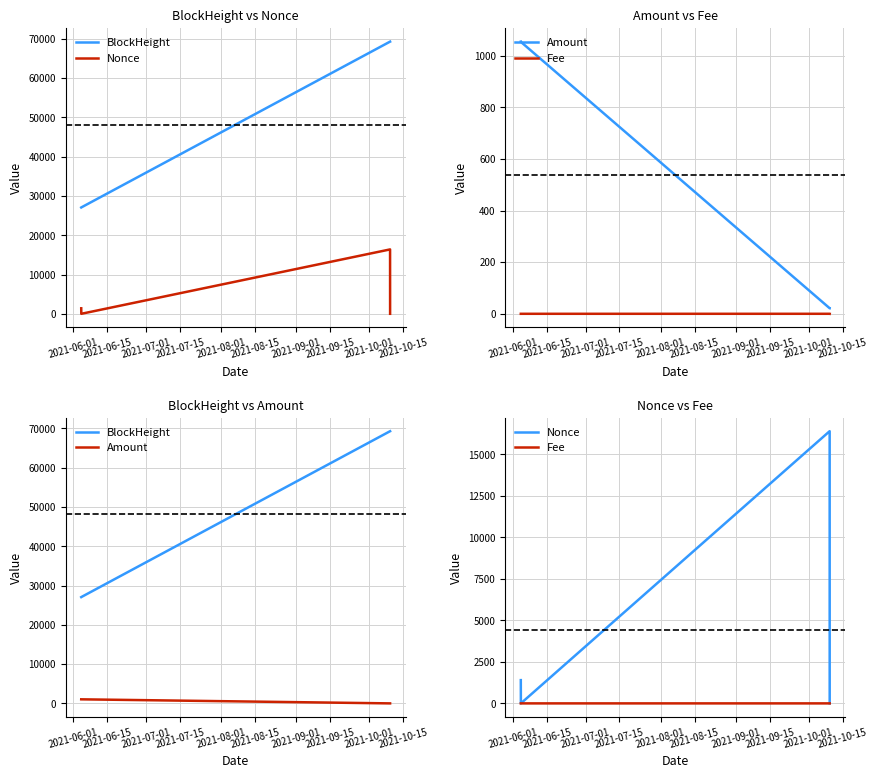

Which series changed the most between 2021-06-15 and 2021-07-15?

BlockHeight